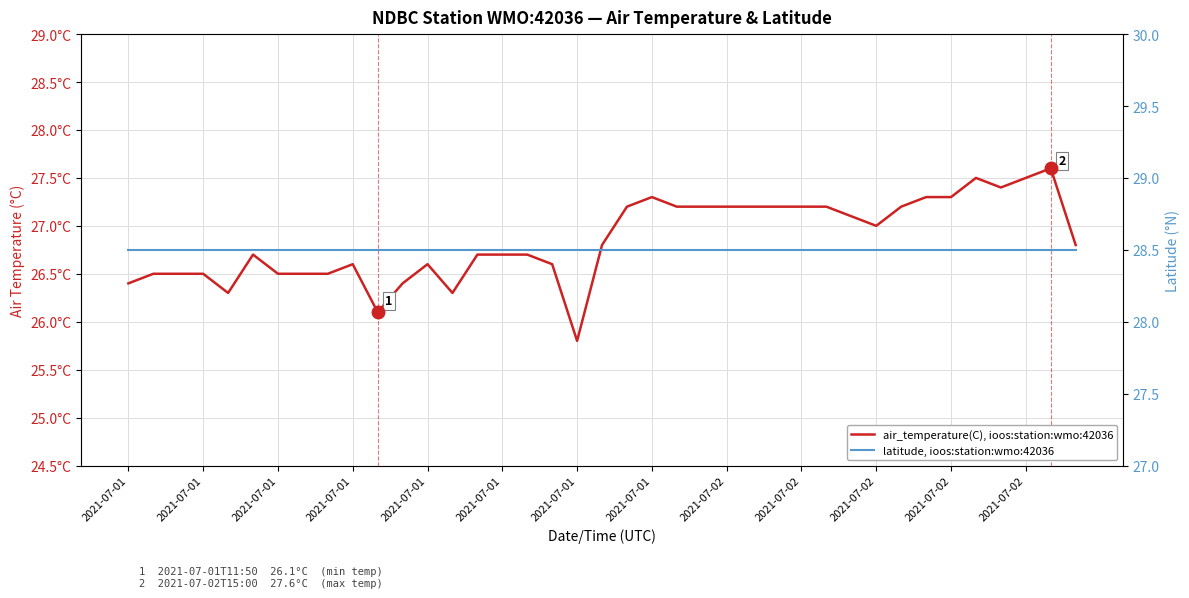

Where does the air_temperature(C), ioos:station:wmo:42036 series first go above 26?

2021-07-01